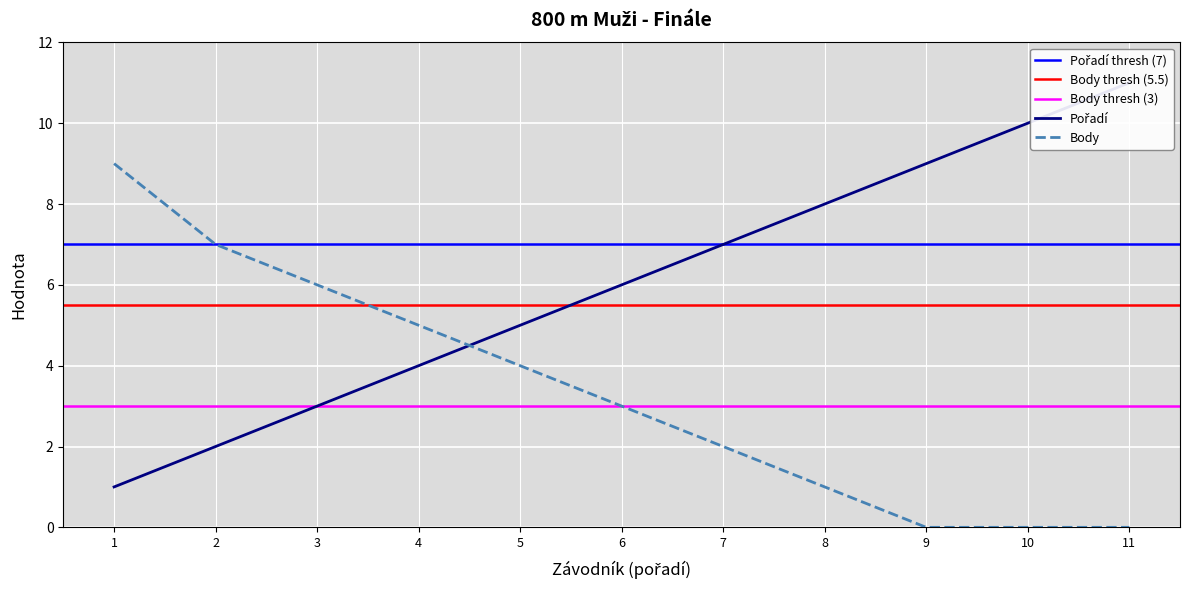

Rank the series by their maximum value, from highest to lowest.

Pořadí, Body